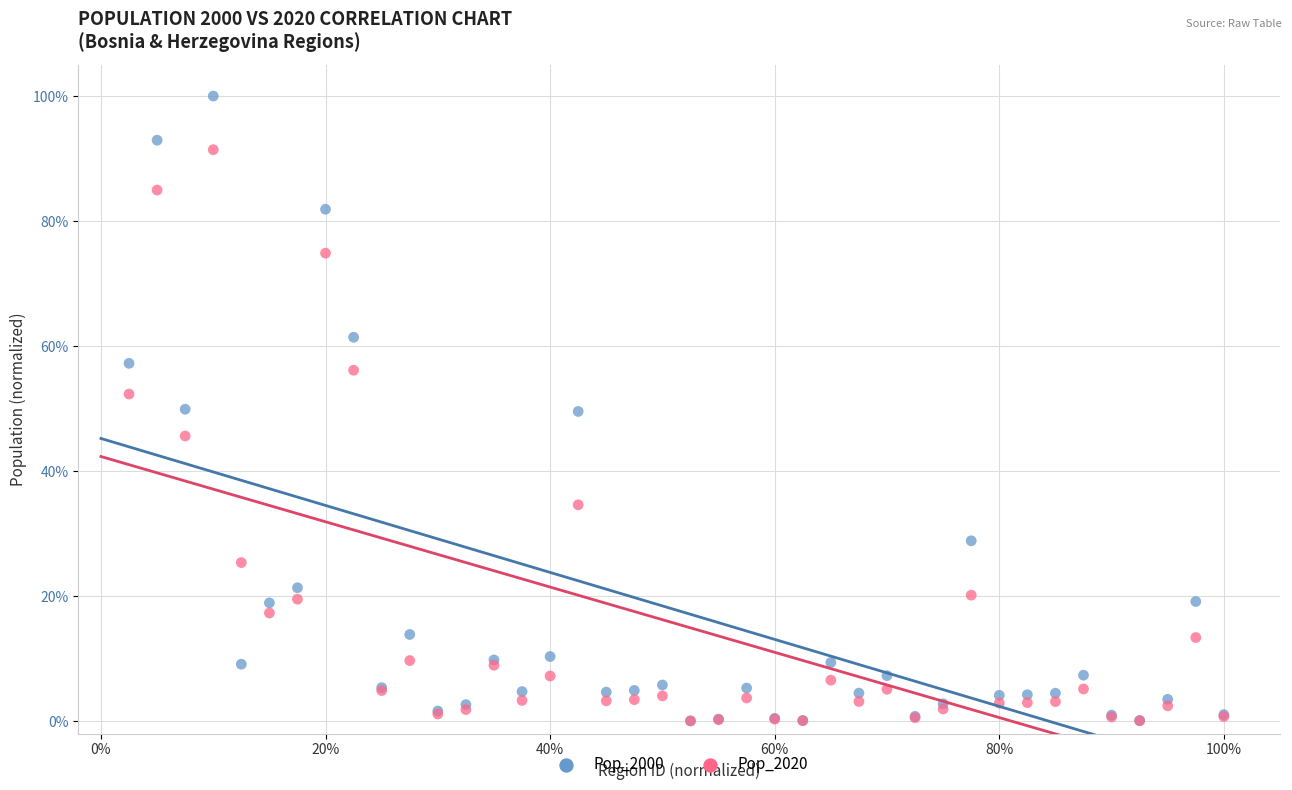

Which series reaches the maximum Y coordinate?

Pop_2000